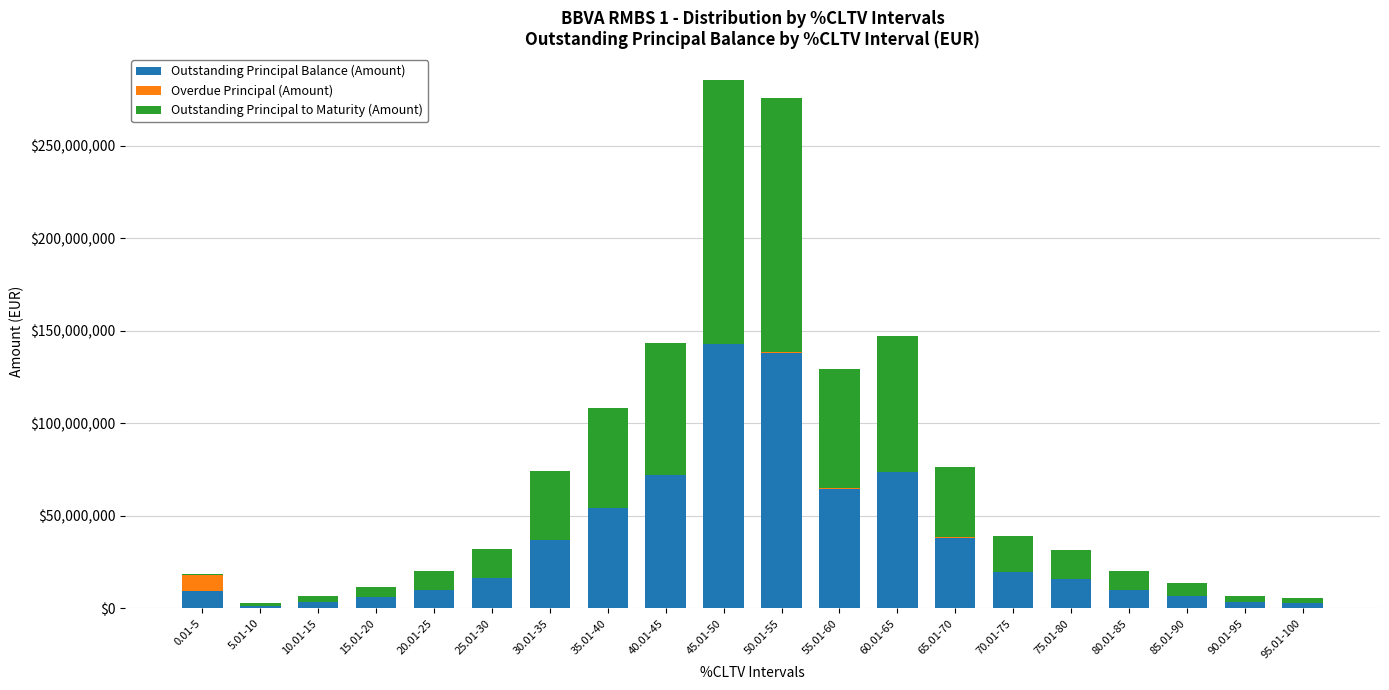

What is the maximum value for Outstanding Principal Balance (Amount)?

142668781.6